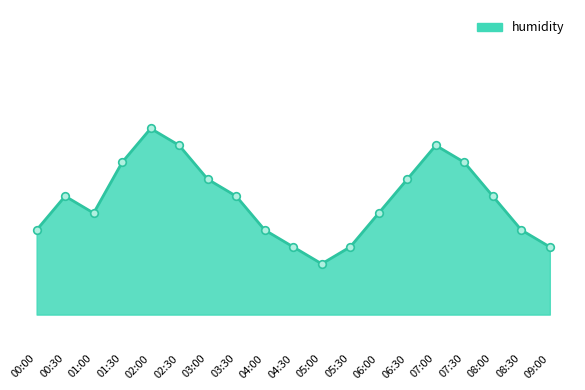

What is the change in value from 04:00 to 08:00?

+0.2